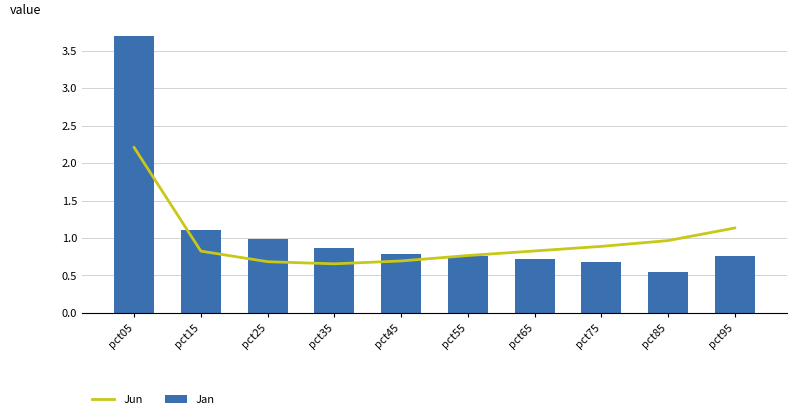

How many series are shown in this chart?

2